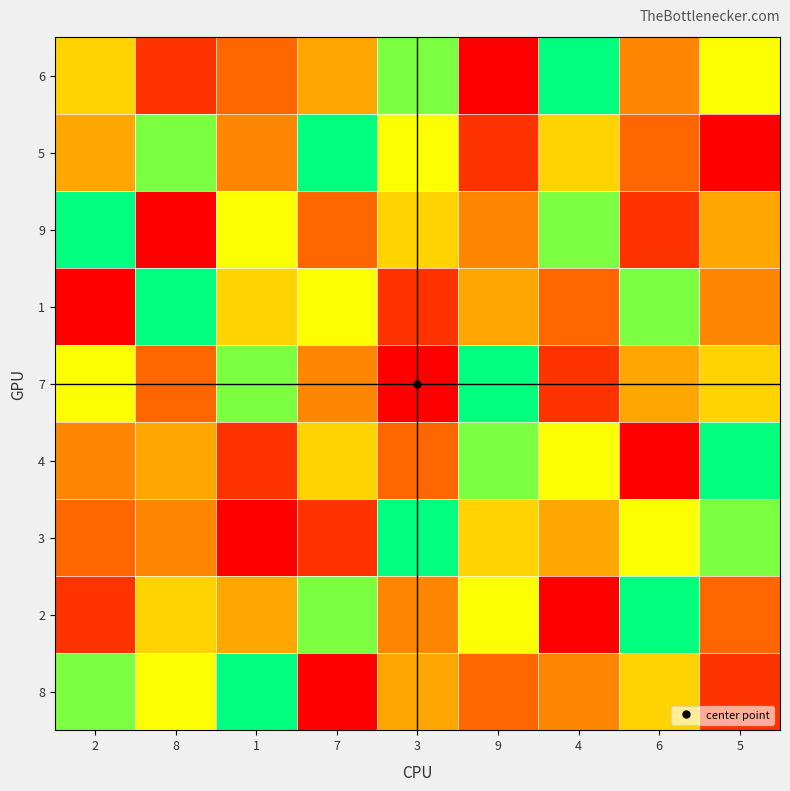

What is the difference between the highest and lowest values at 8?

8